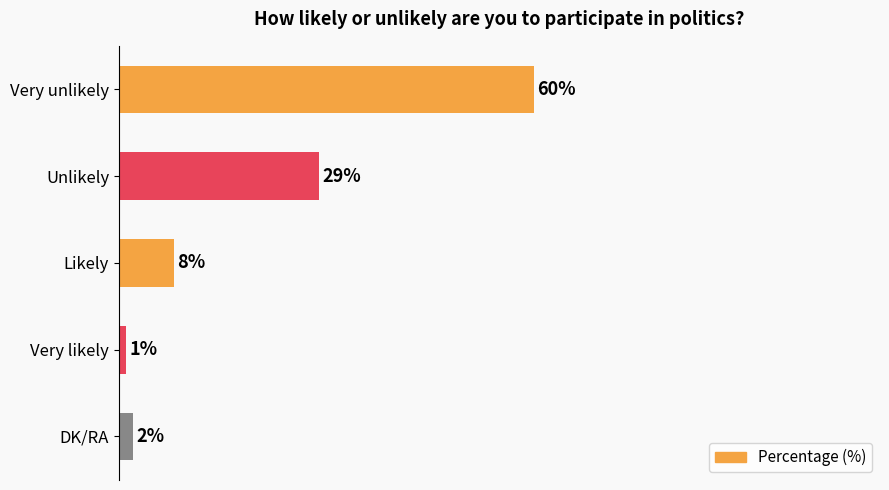

Where is the data nearest to the value 30?

Unlikely